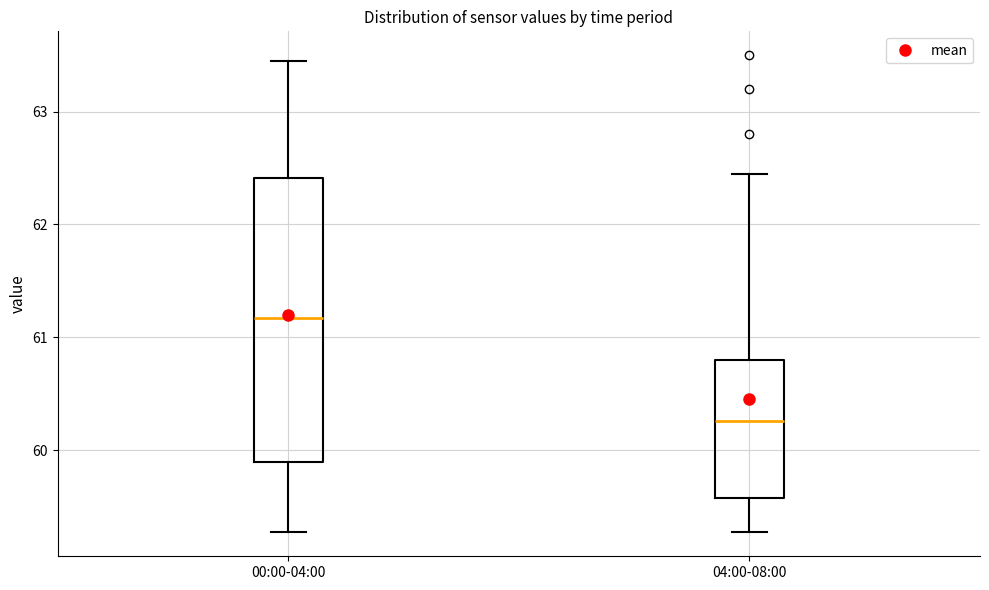

Which box has the highest median line?

00:00-04:00